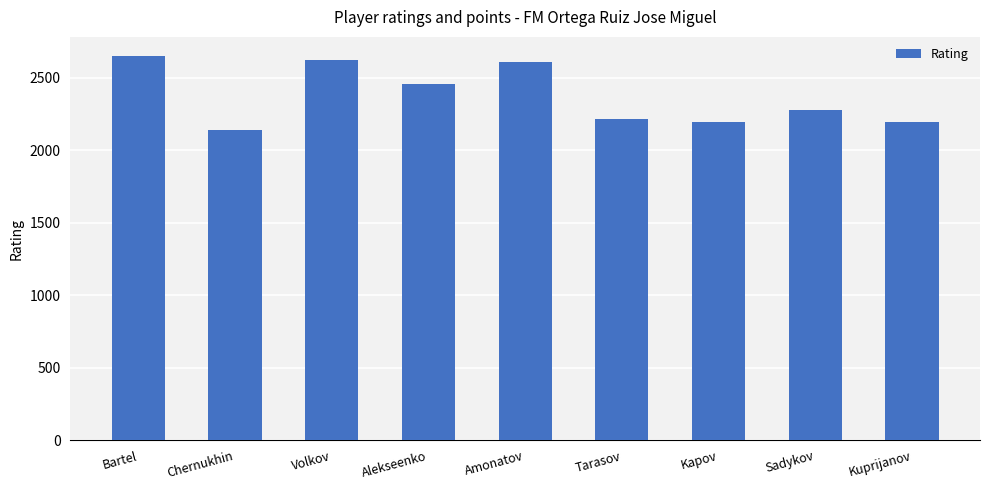

What is the ratio of the value at Amonatov to the value at Alekseenko?

1.1